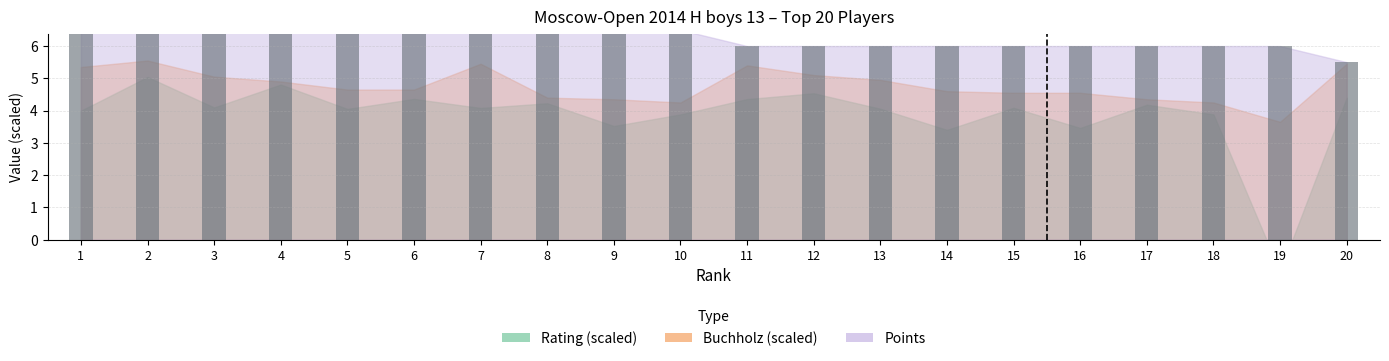

Is it true that the value at 2 is 1.5?

False